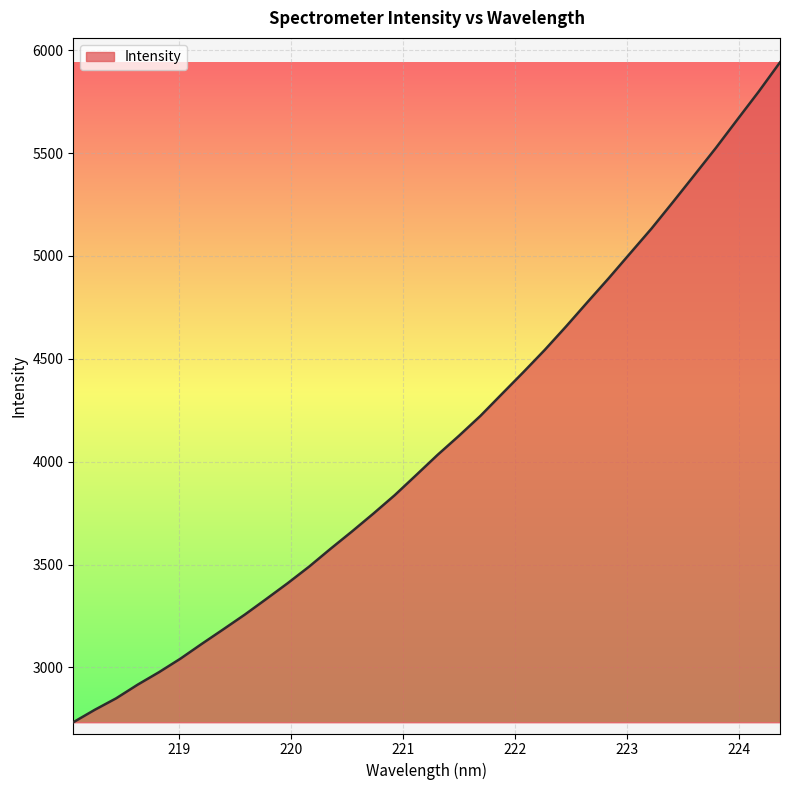

How many lines are shown in the chart?

1